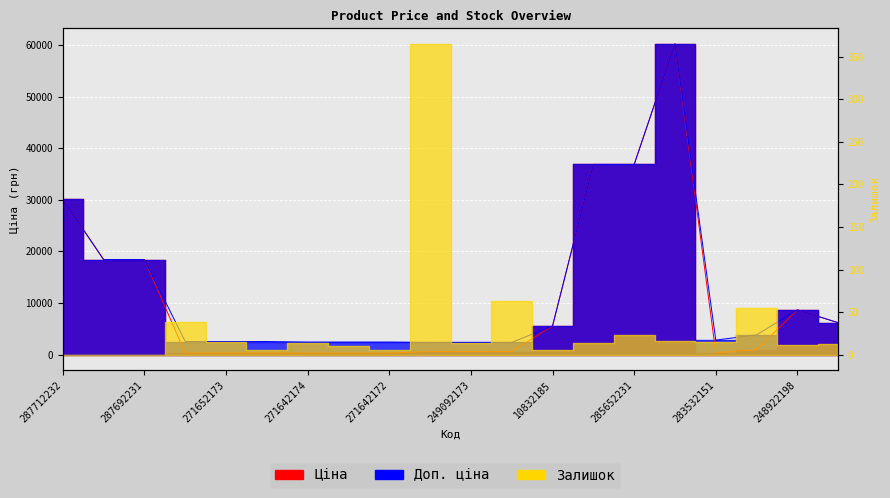

Which has a higher value, 249092173 or 285652231?

285652231